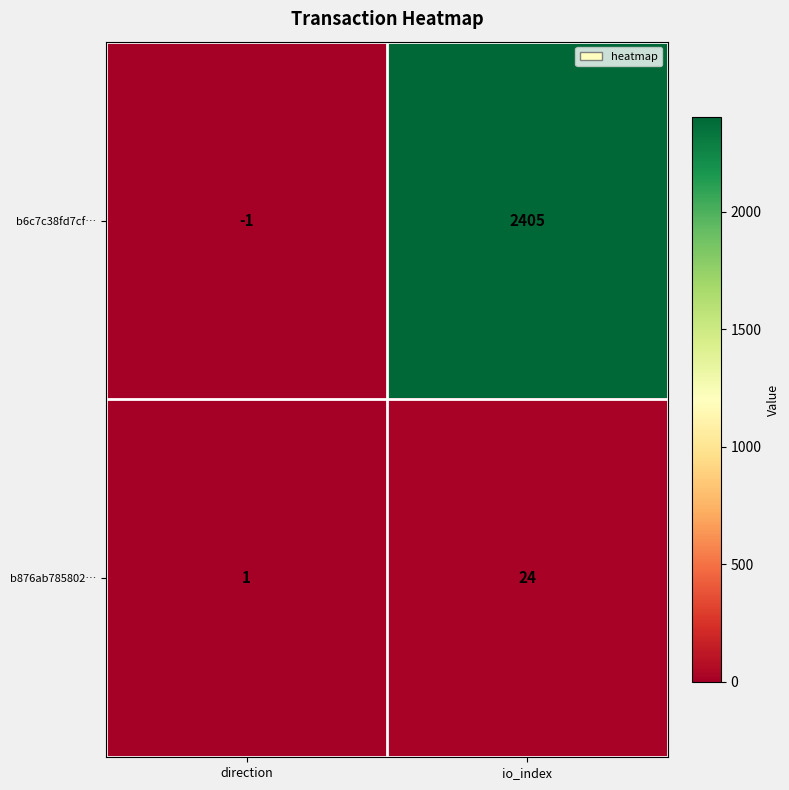

Read the b876ab785802… value at io_index, to the nearest 5.

25